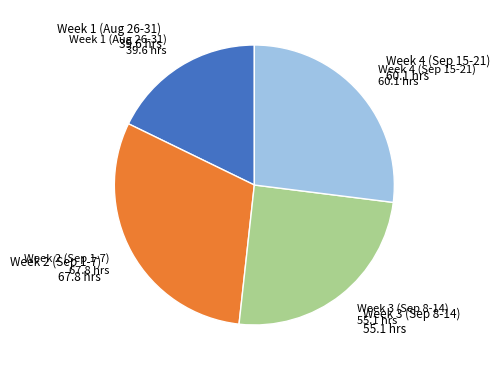

Count the number of slices in the pie.

4